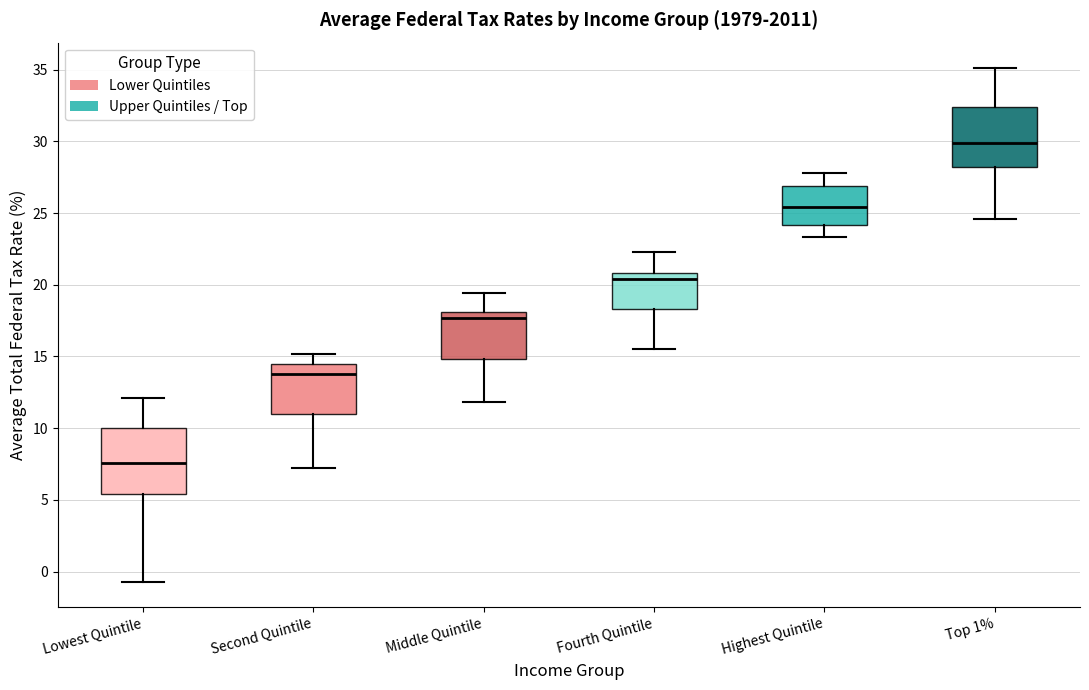

Where is the lower edge of the box for Middle Quintile on the y-axis? The values are not printed on the chart, so give them approximately, as read against the axis.

15.0